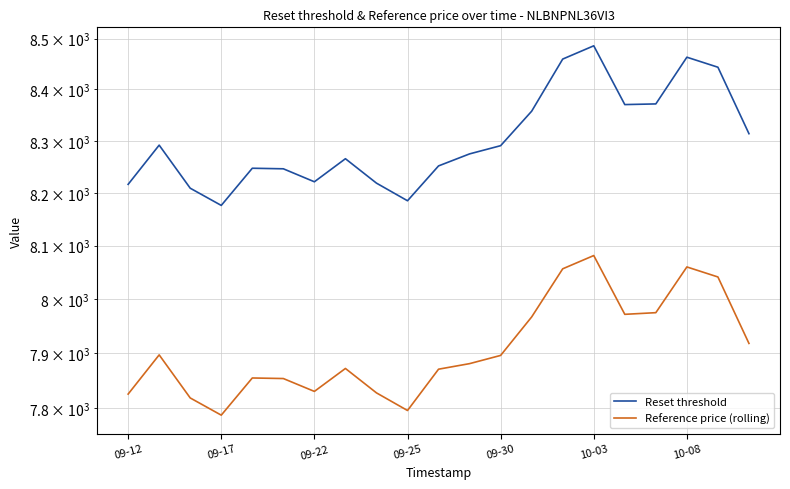

Which has a higher value, 13 or 8?

13